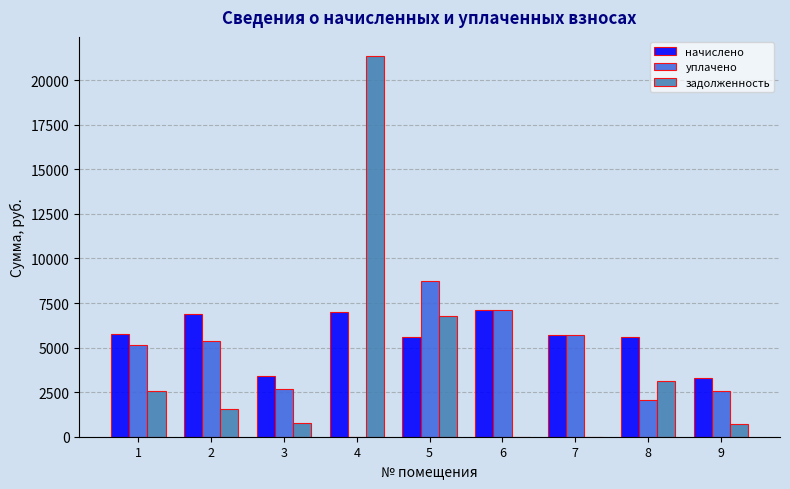

Which series has the largest range (max minus min)?

задолженность